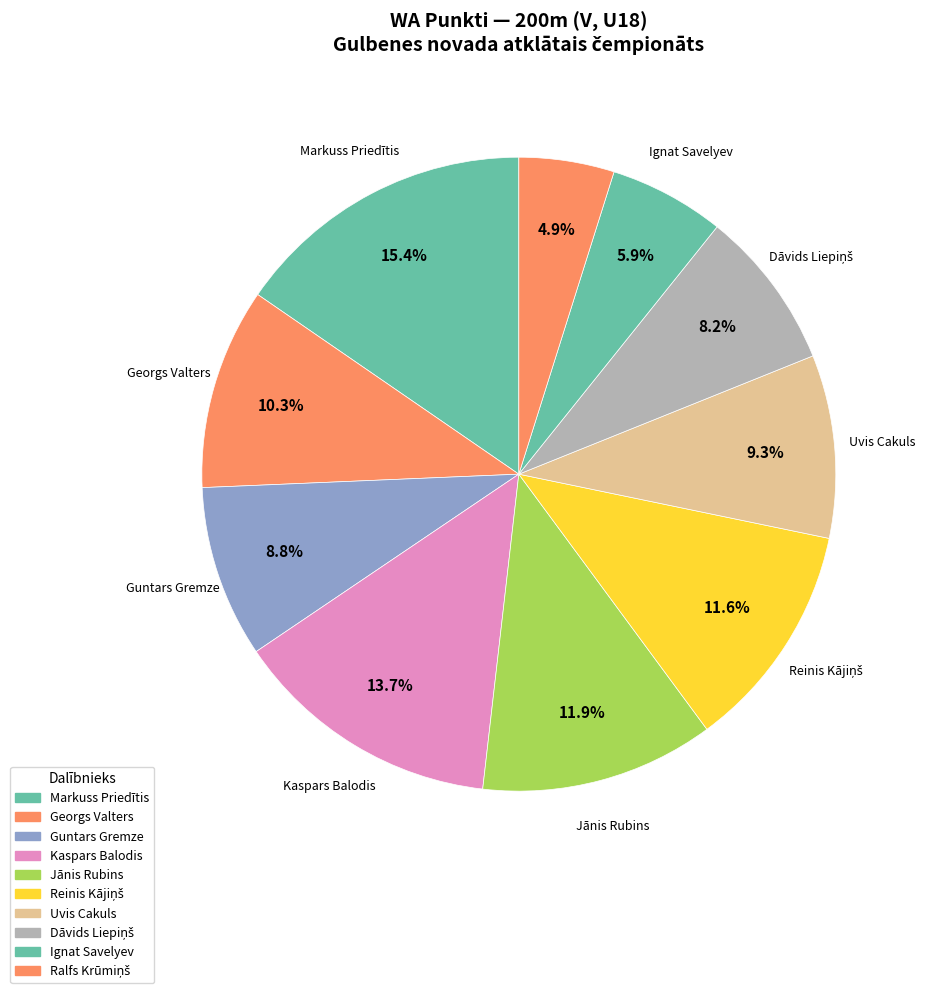

True or false: Ralfs Krūmiņš accounts for 5% of the total.

True